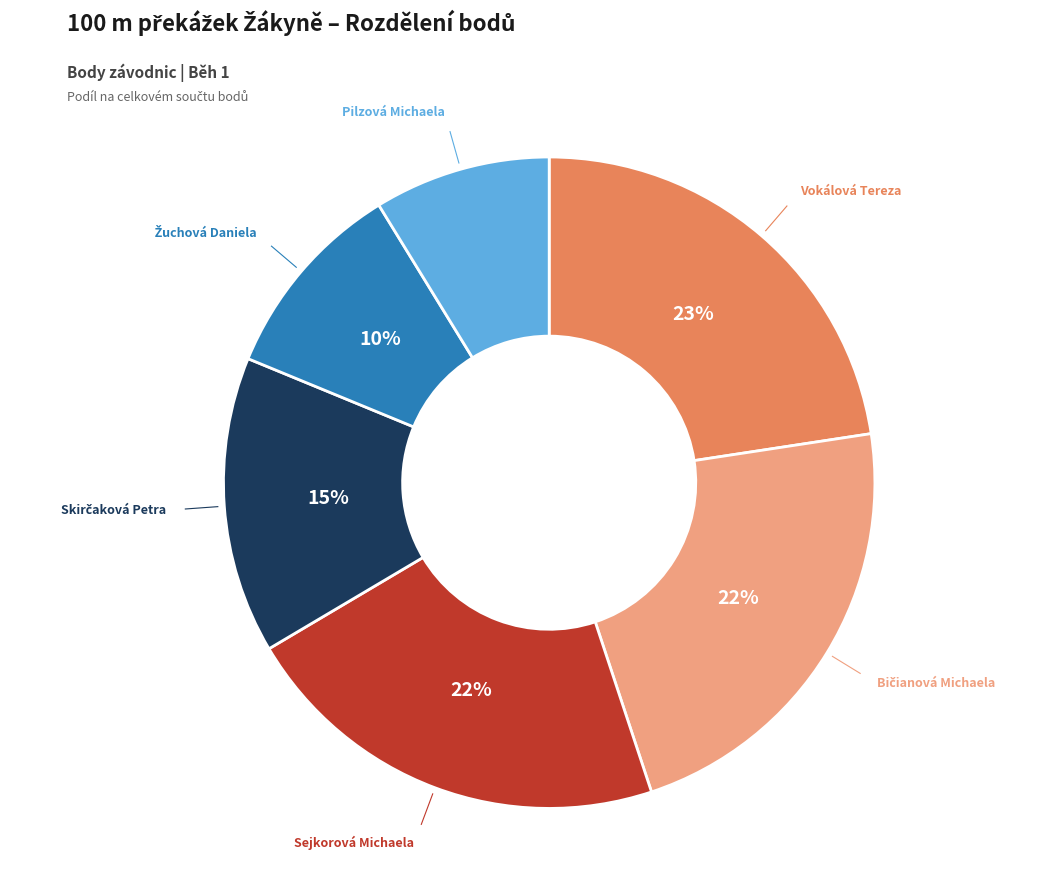

Does any single category account for the majority?

No